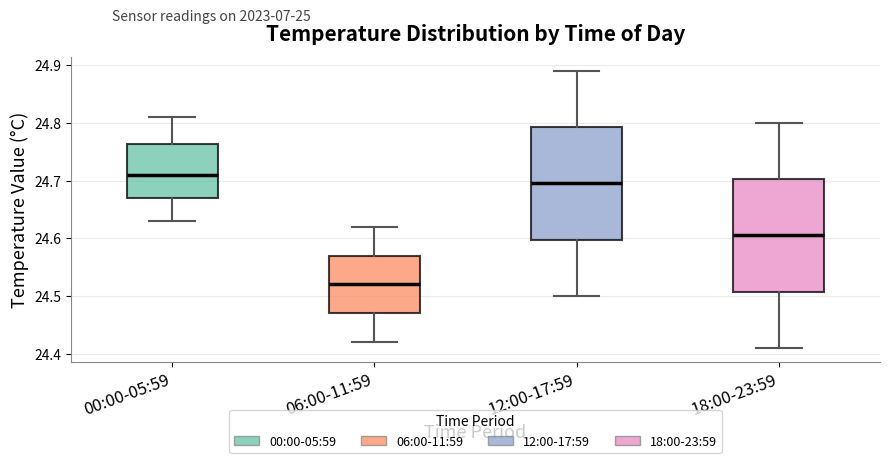

Where does the median line of the box for 00:00-05:59 sit on the y-axis? The values are not printed on the chart, so give them approximately, as read against the axis.

24.71